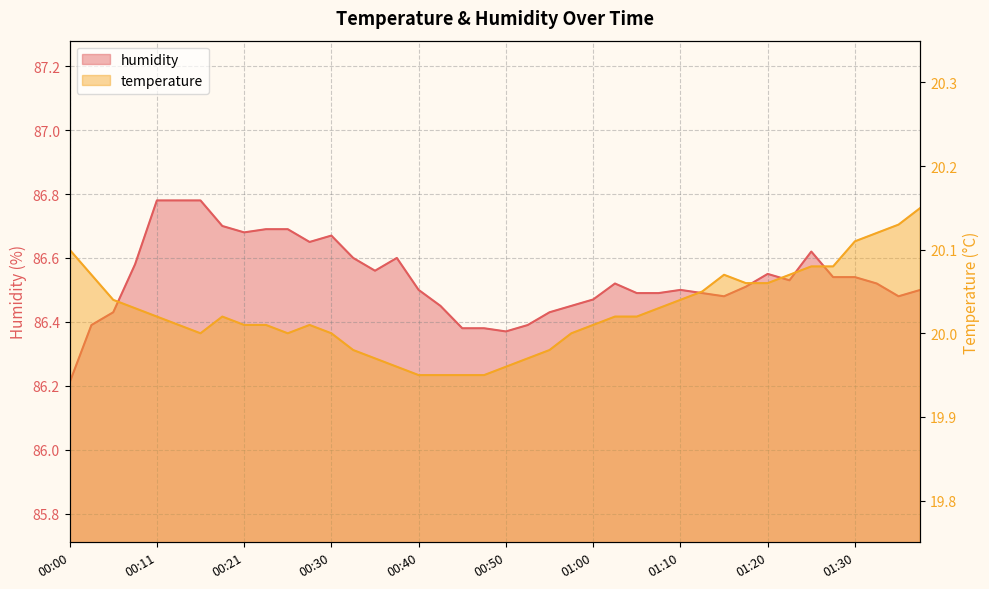

Reading left to right, list all the values displayed in this chart.

humidity: 00:00=86.2	00:03=86.4	00:06=86.4	00:08=86.6	00:11=86.8	00:13=86.8	00:16=86.8	00:18=86.7	00:21=86.7	00:23=86.7	00:26=86.7	00:28=86.7	00:30=86.7	00:33=86.6	00:35=86.6	00:38=86.6	00:40=86.5	00:43=86.5	00:45=86.4	00:48=86.4	00:50=86.4	00:53=86.4	00:55=86.4	00:58=86.5	01:00=86.5	01:03=86.5	01:06=86.5	01:08=86.5	01:10=86.5	01:13=86.5	01:15=86.5	01:18=86.5	01:20=86.5	01:23=86.5	01:25=86.6	01:28=86.5	01:30=86.5	01:33=86.5	01:35=86.5	01:38=86.5
temperature: 00:00=20.1	00:03=20.1	00:06=20.0	00:08=20.0	00:11=20.0	00:13=20.0	00:16=20.0	00:18=20.0	00:21=20.0	00:23=20.0	00:26=20.0	00:28=20.0	00:30=20.0	00:33=20.0	00:35=20.0	00:38=20.0	00:40=19.9	00:43=19.9	00:45=19.9	00:48=19.9	00:50=20.0	00:53=20.0	00:55=20.0	00:58=20.0	01:00=20.0	01:03=20.0	01:06=20.0	01:08=20.0	01:10=20.0	01:13=20.1	01:15=20.1	01:18=20.1	01:20=20.1	01:23=20.1	01:25=20.1	01:28=20.1	01:30=20.1	01:33=20.1	01:35=20.1	01:38=20.1